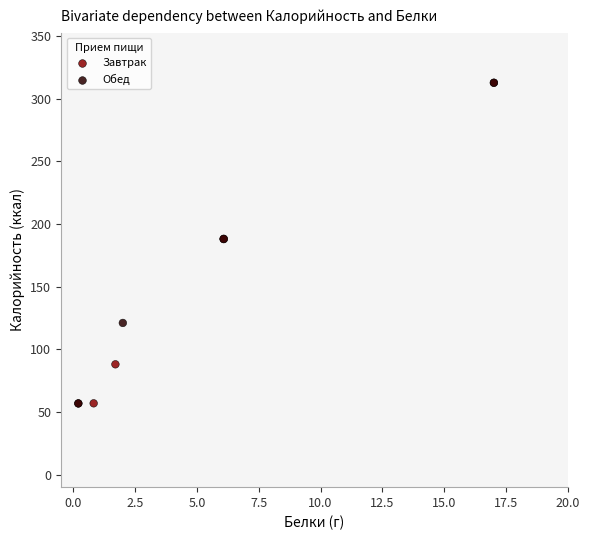

What are all the series names shown in the legend?

Завтрак, Обед